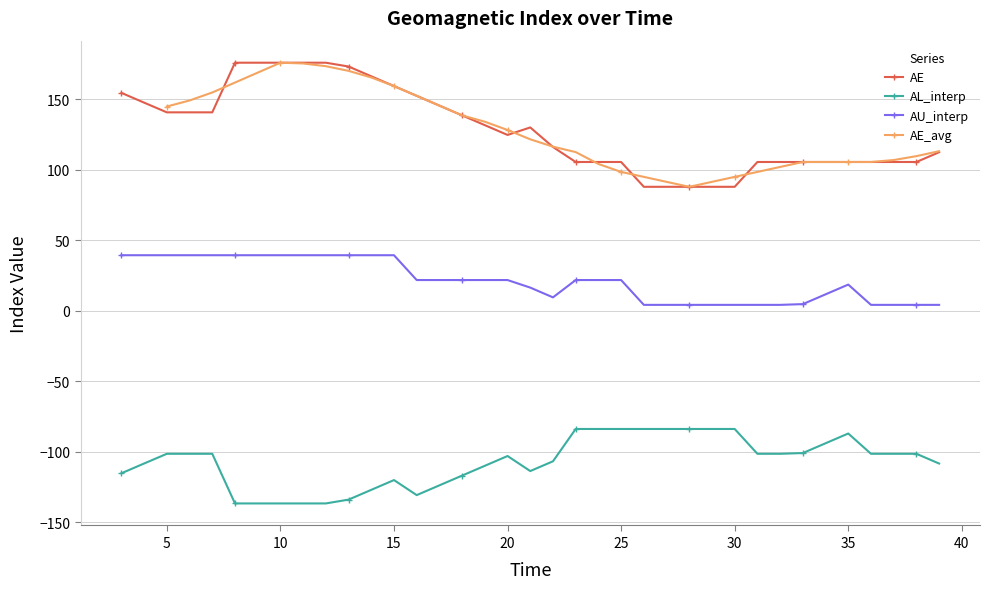

True or false: AE has more than 0 points higher than both neighbors.

True